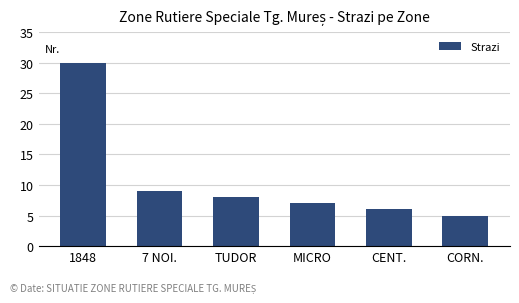

What position from the left is CENT.?

5